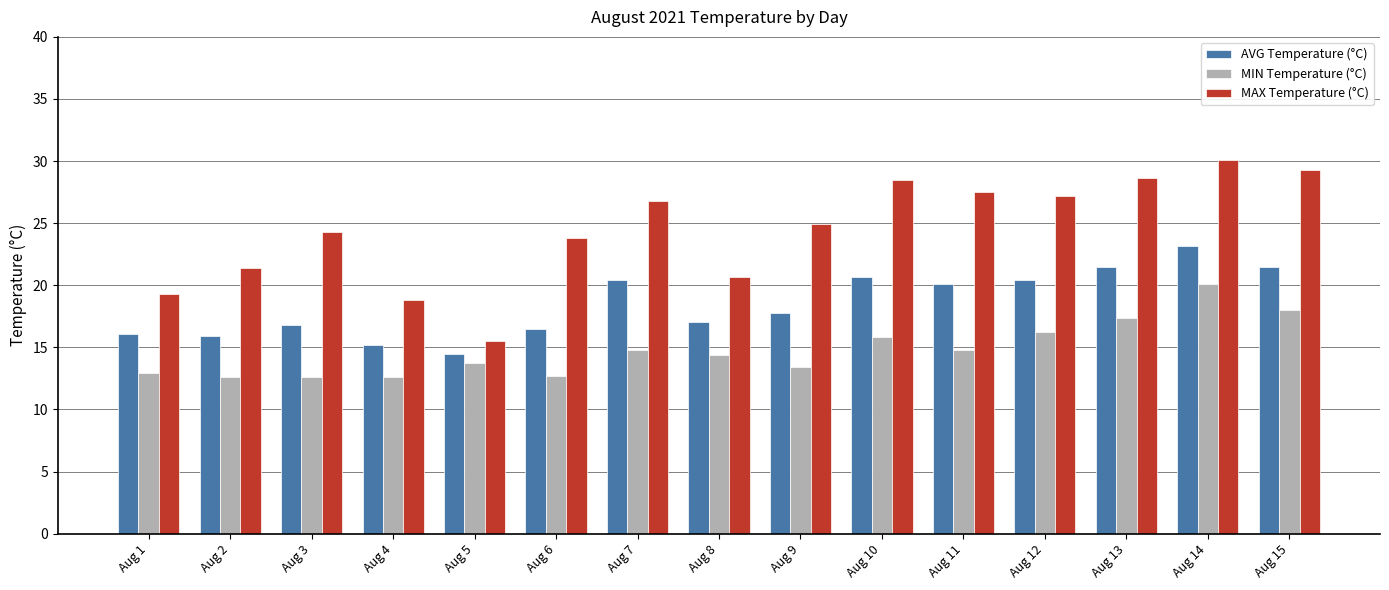

What is the spread (max minus min) of values at Aug 14?

10.0